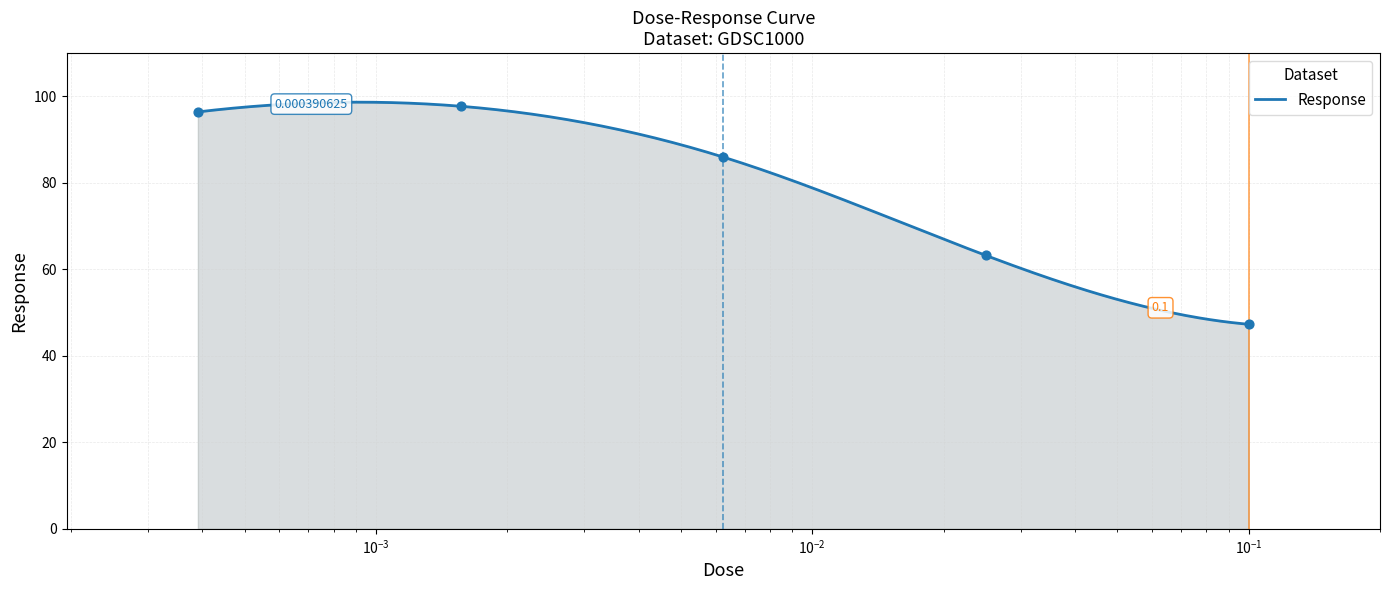

Between 0.00625 and 0.0015625, which is larger?

0.0015625